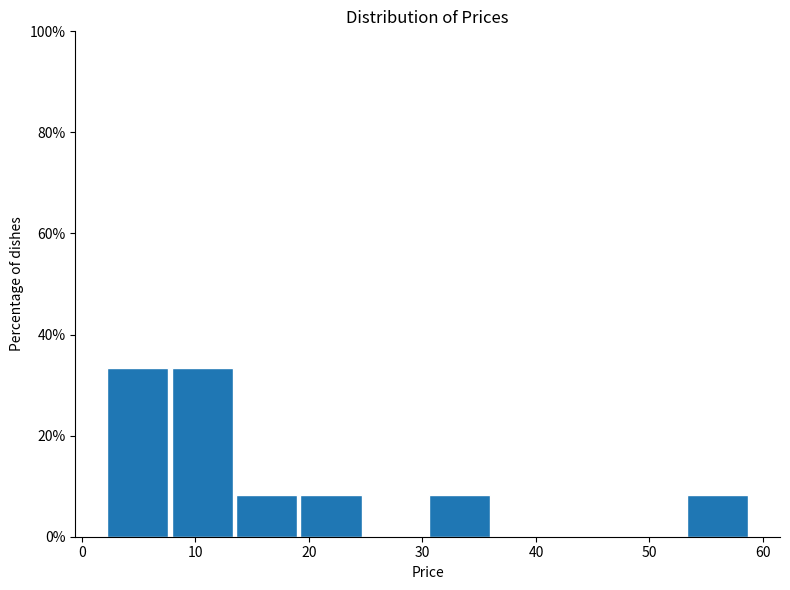

Reading left to right, transcribe this chart: for each bar, give the range it covers on the x-axis and its height. Neither the bar edges nor the heights are printed on the chart, so give them approximately, as read against the axes.

2 to 8: 34
8 to 14: 34
14 to 19: 8
19 to 25: 8
25 to 31: 0
31 to 36: 8
36 to 42: 0
42 to 48: 0
48 to 53: 0
53 to 59: 8